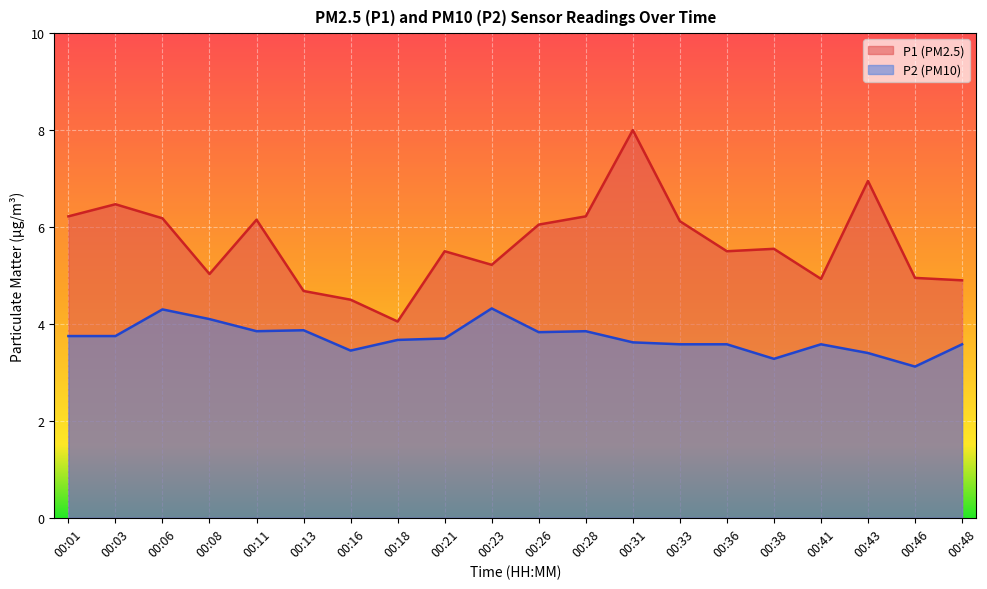

At which category does P1 reach its first local valley?

00:08